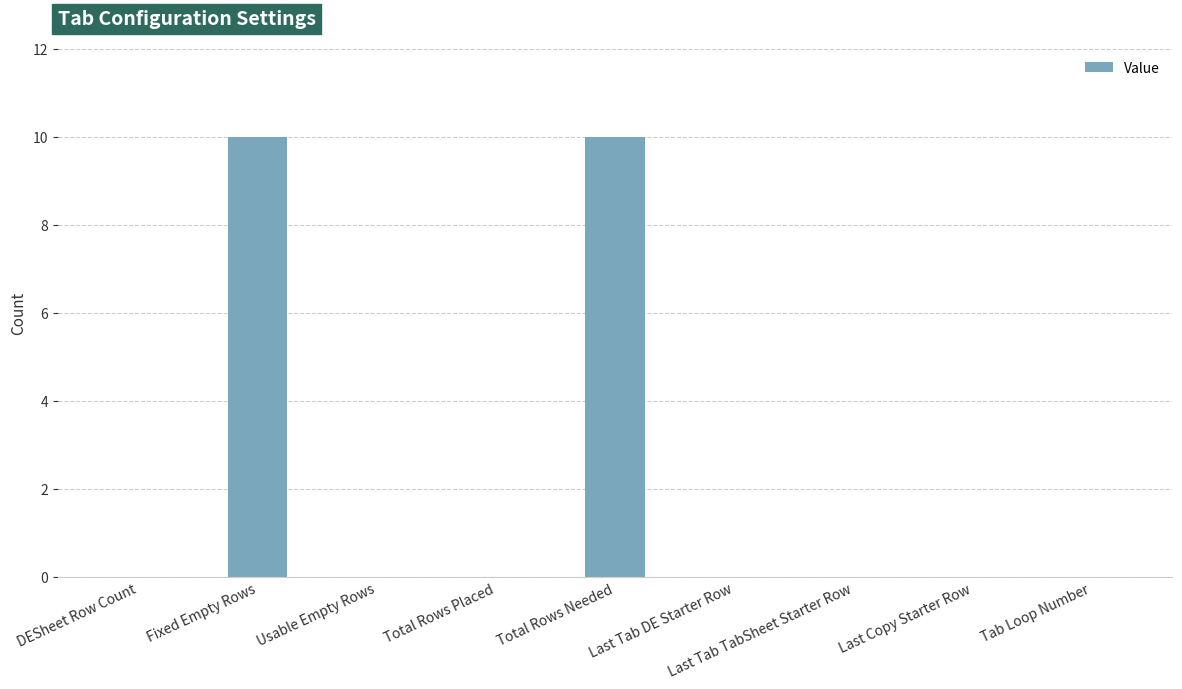

The value at Fixed Empty Rows is 2. True or false?

False